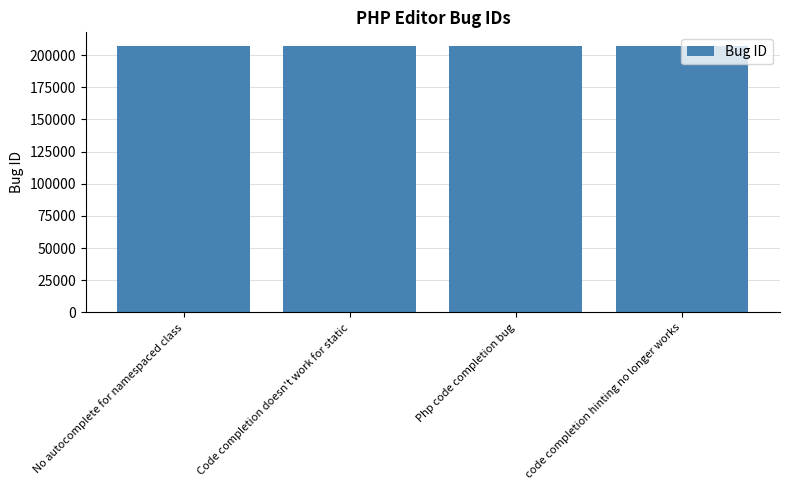

What is the value of the 4th bar from the left?

207425